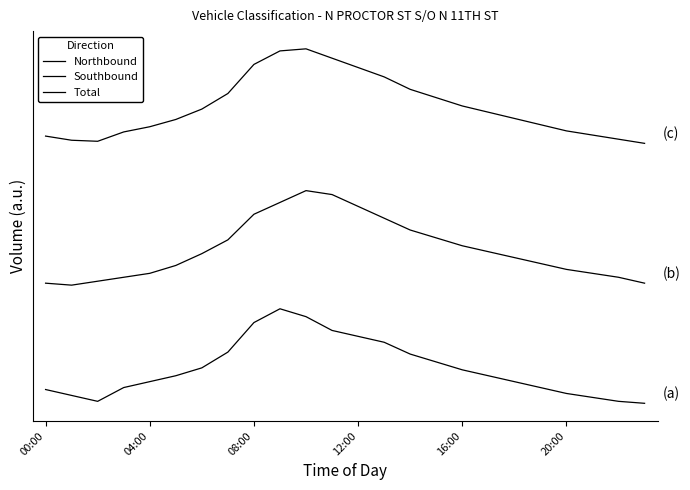

At which category does Total reach its first local peak?

10